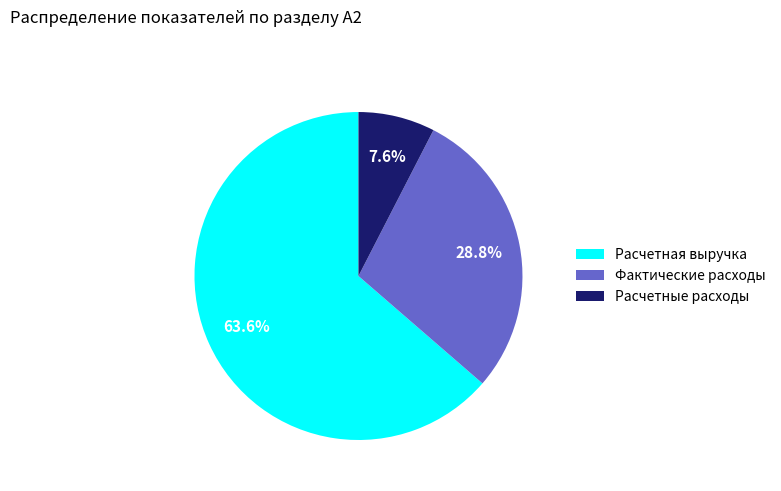

Which category has the biggest portion of the pie?

Расчетная выручка